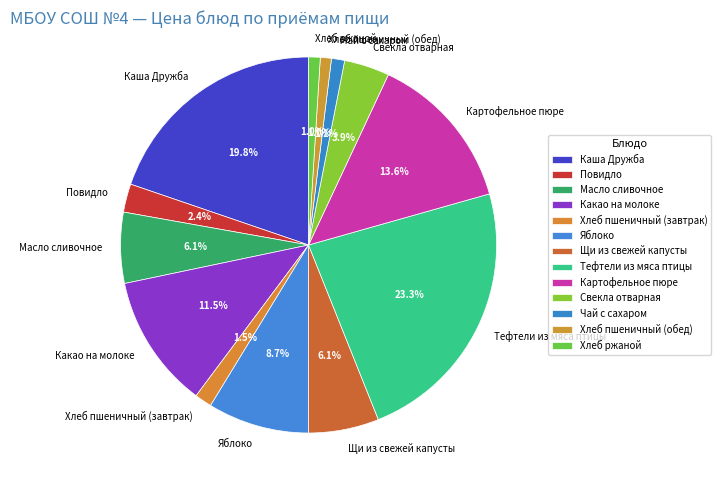

How many slices are in this pie chart?

13